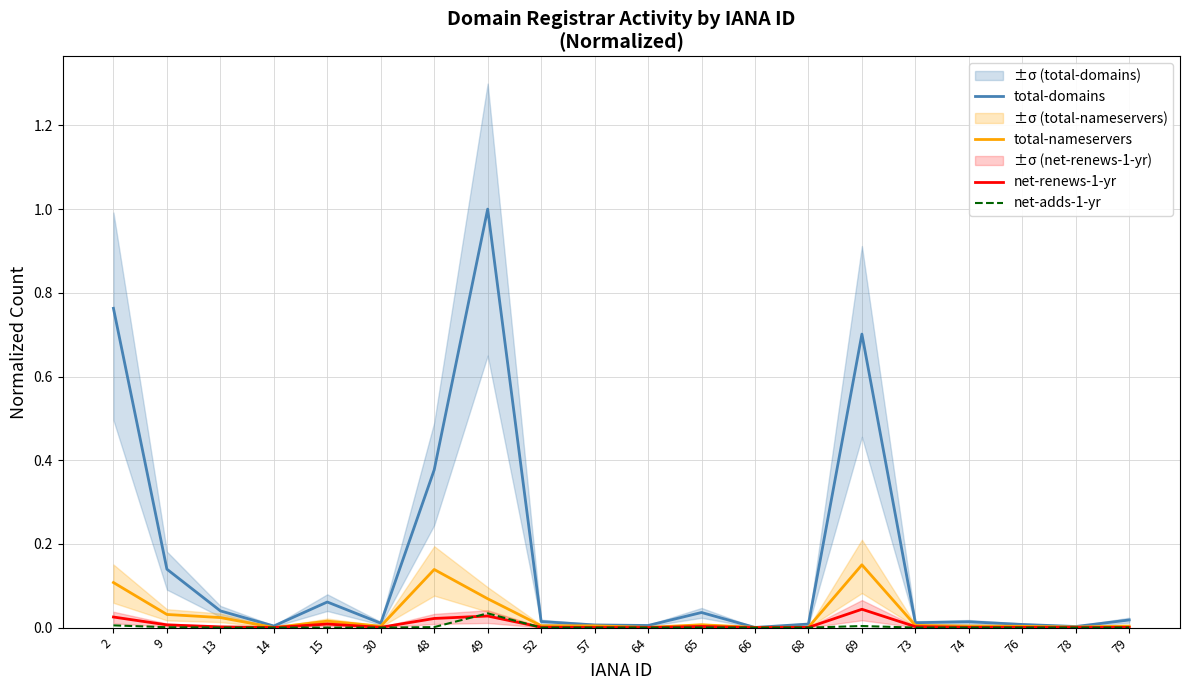

True or false: total-nameservers and net-renews-1-yr intersect in this chart.

False